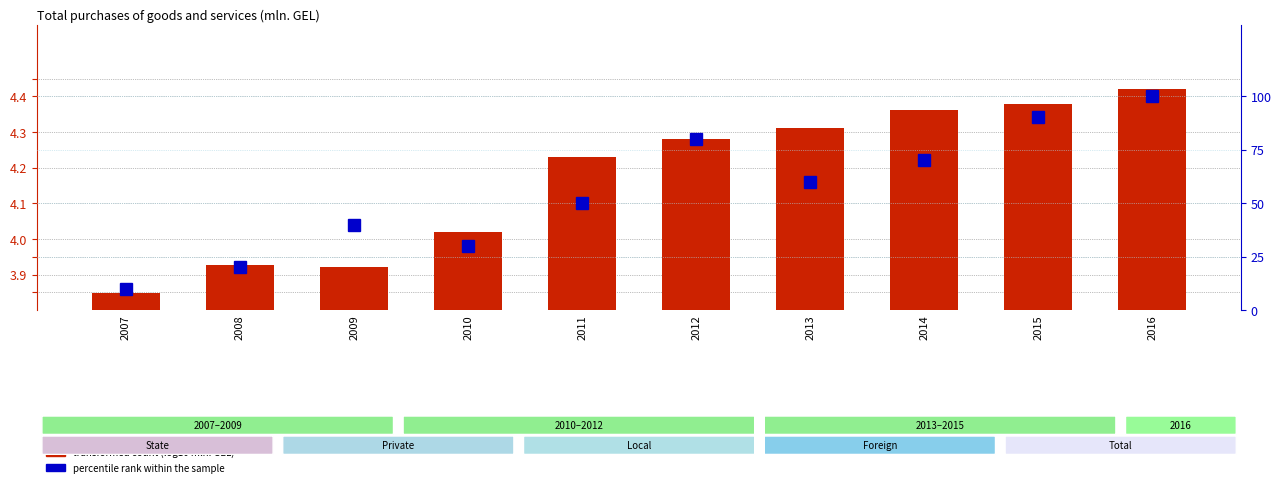

How many series are shown in this chart?

2